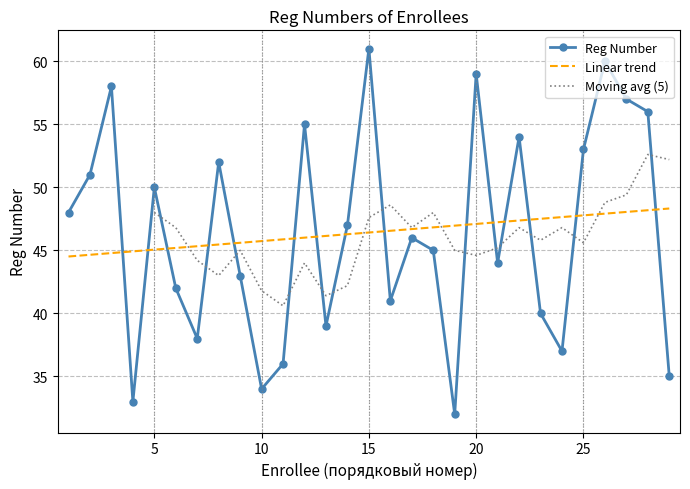

What is the maximum value shown in the chart?

61